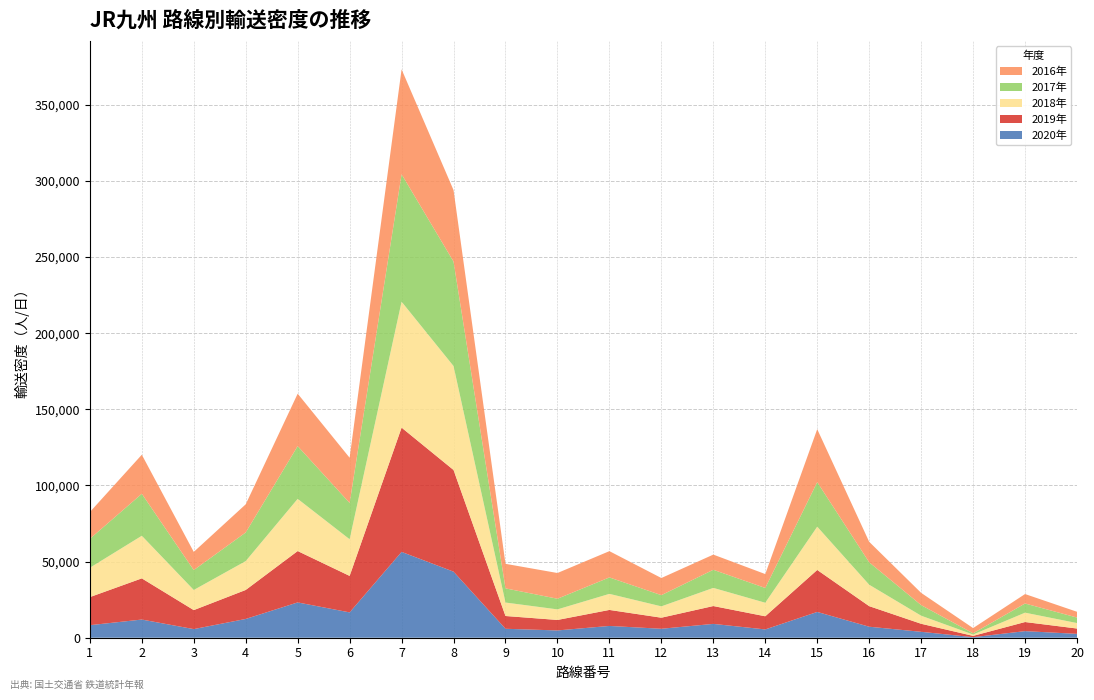

At which category is the sum across all series the highest?

7